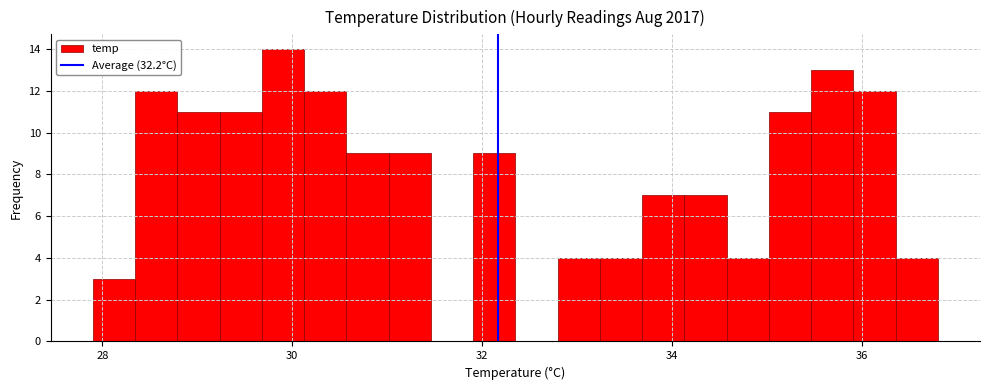

Around what value on the x-axis is the tallest bar? Give the approximate position of its centre, as read against the axis.

30.0